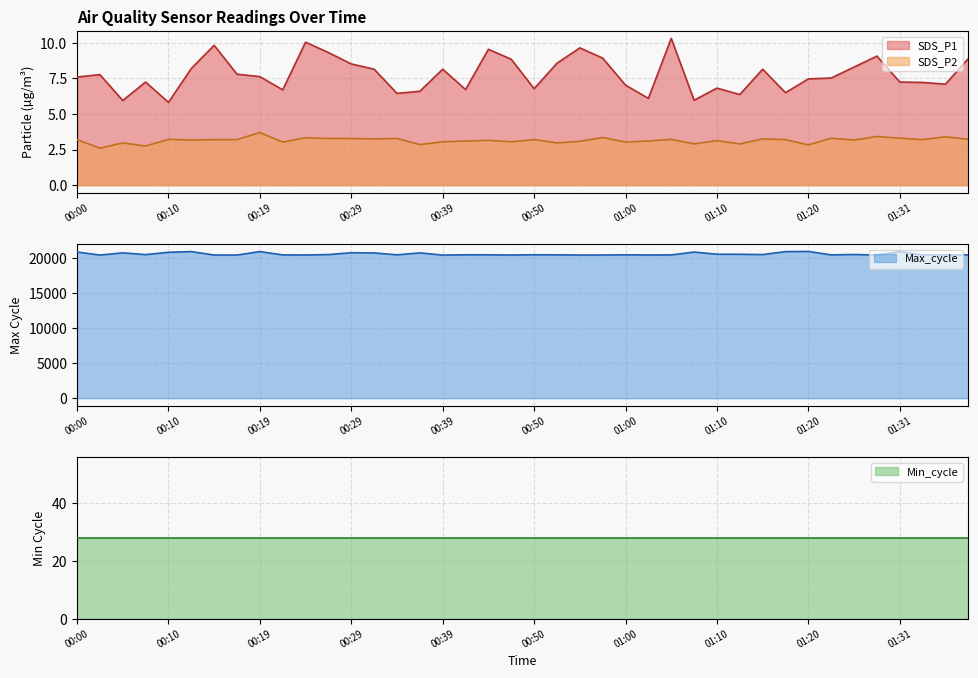

The SDS_P1 series shows 7.5 at 01:23. True or false?

True